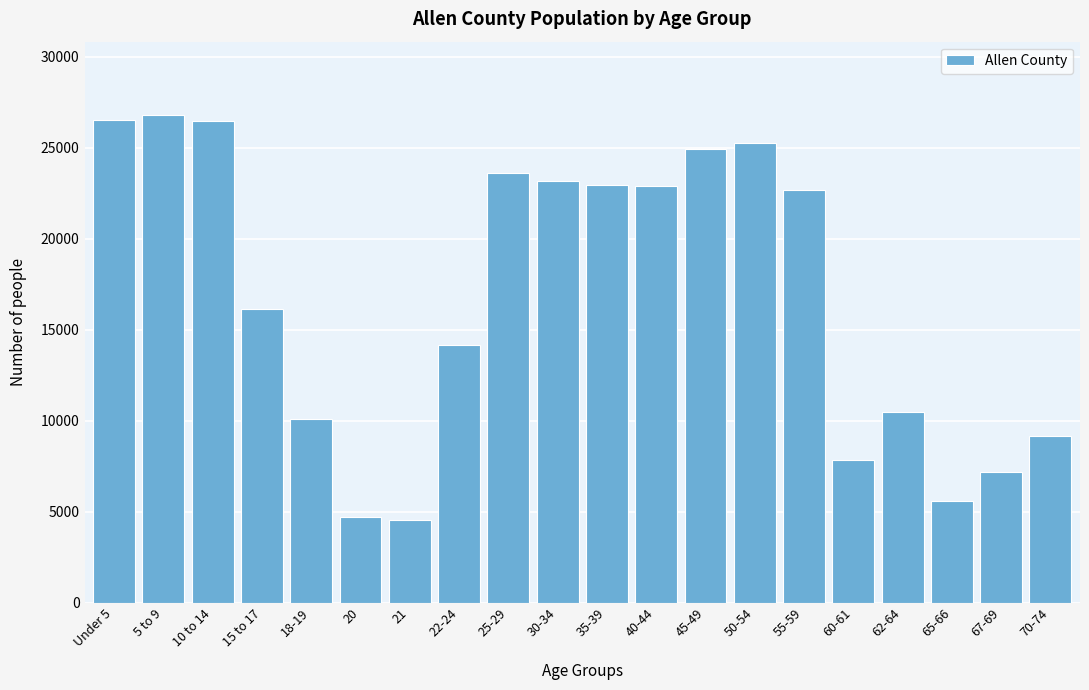

What is the smallest value displayed?

4553